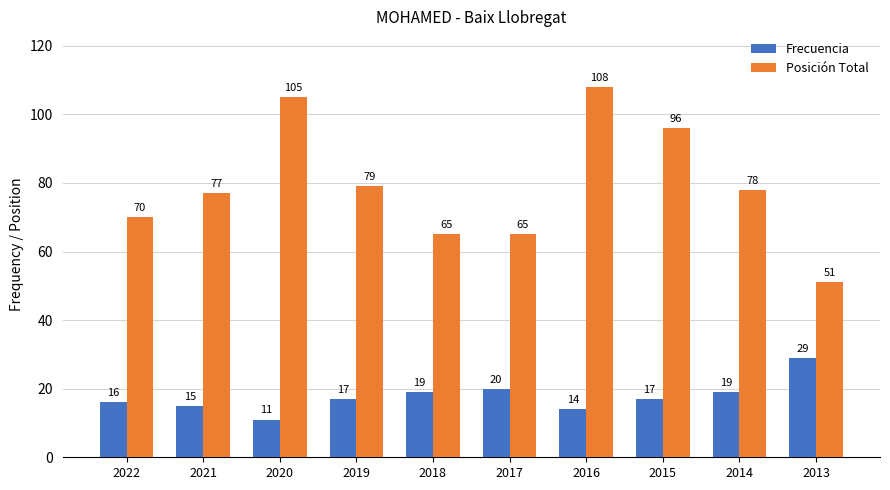

True or false: Posición Total has a value of 88 at 2013.

False